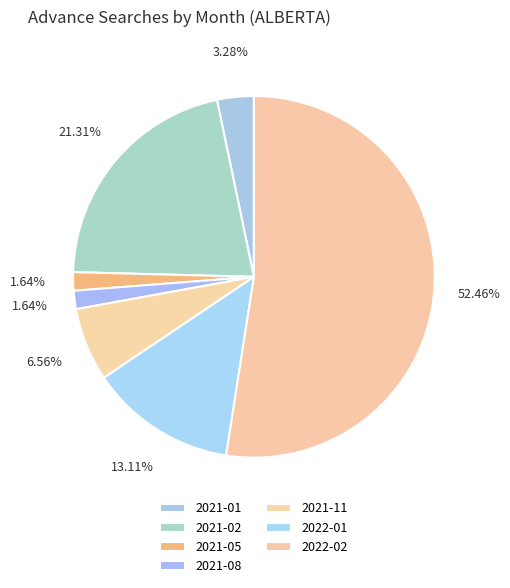

To the nearest percent, what percentage of the pie is 2021-01?

3%